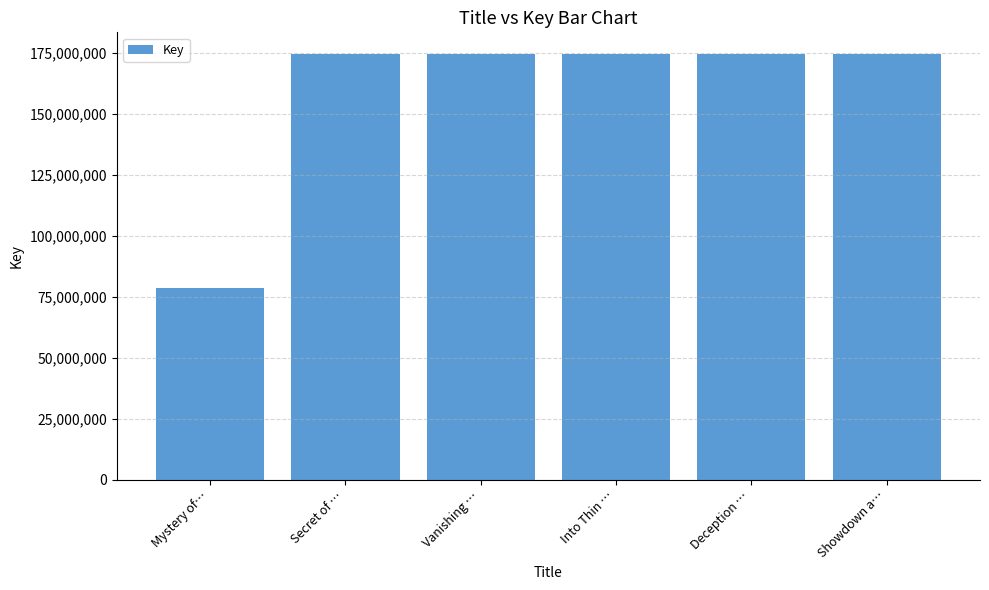

Which category has the lowest value across all series?

Mystery of…